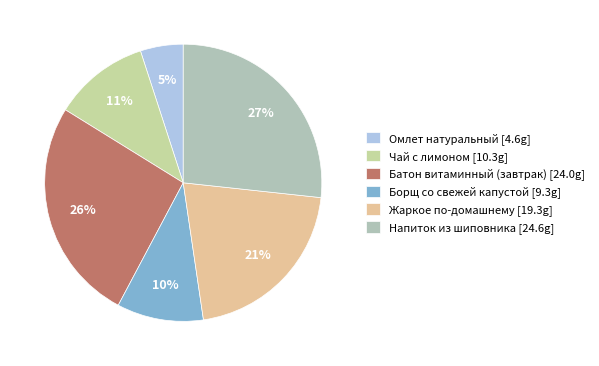

Which category has the biggest portion of the pie?

Напиток из шиповника